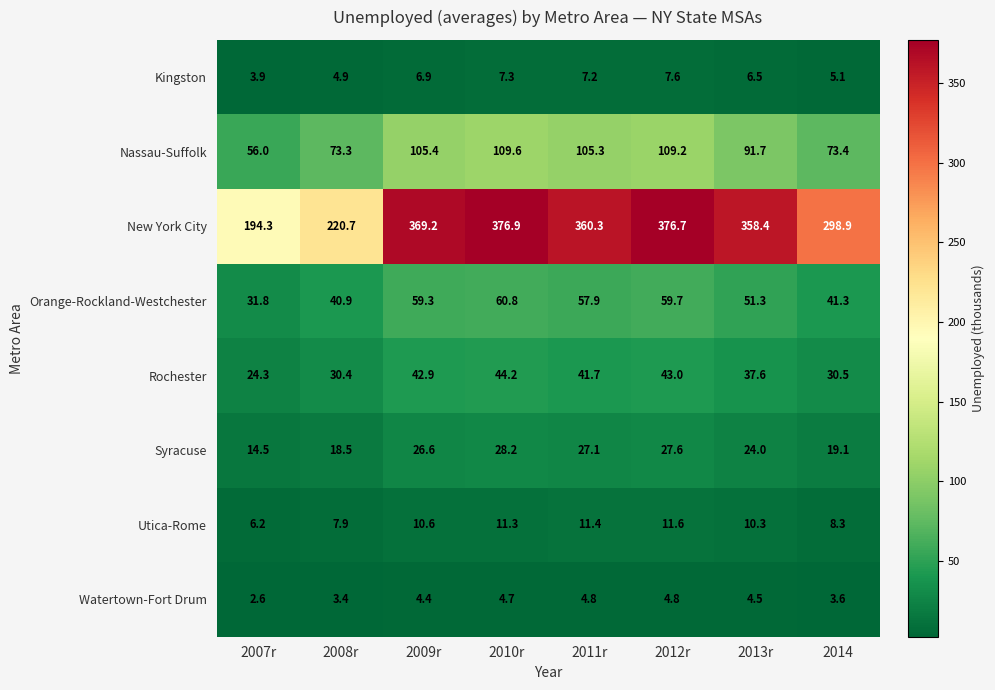

What is the difference between the highest and lowest values at 2014?

295.3